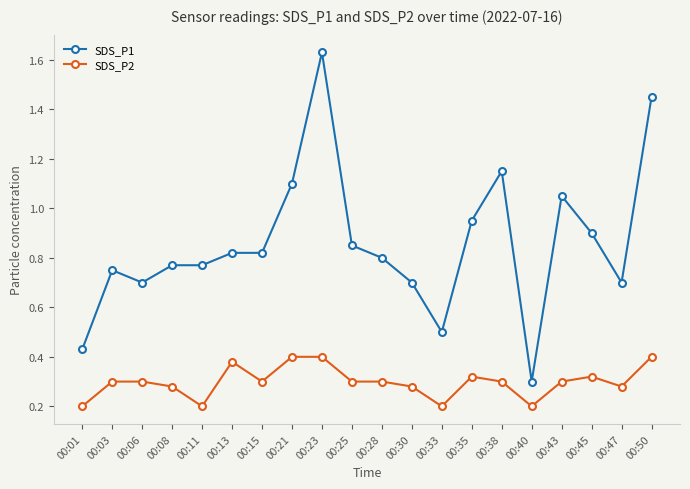

Which category has the highest value in the SDS_P1 series?

00:23